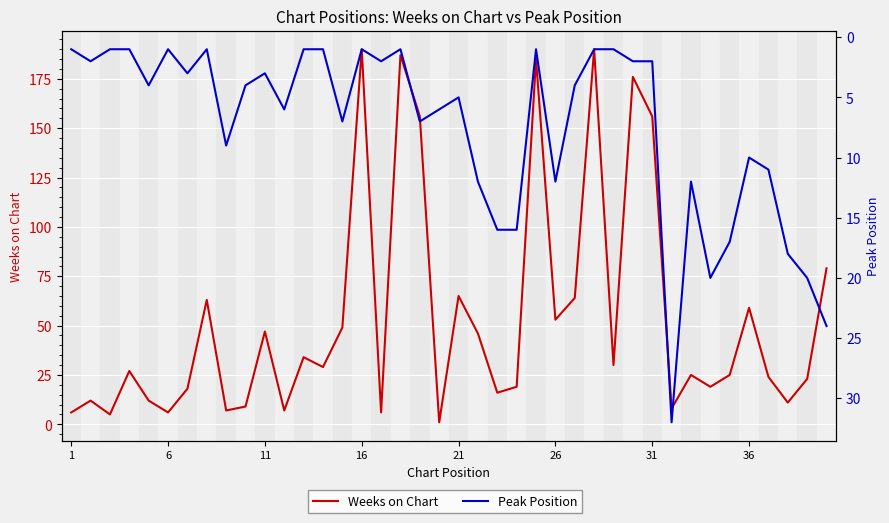

Rank the series by their average value, from lowest to highest.

Peak Position, Weeks on Chart